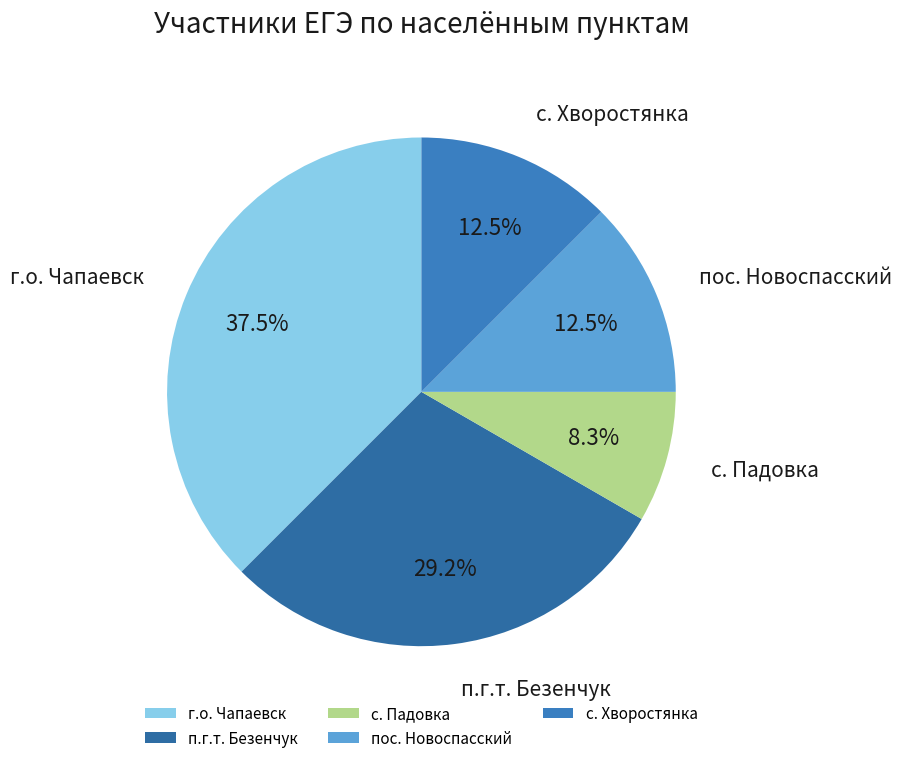

Is it true that с. Падовка is 1% of the pie?

False